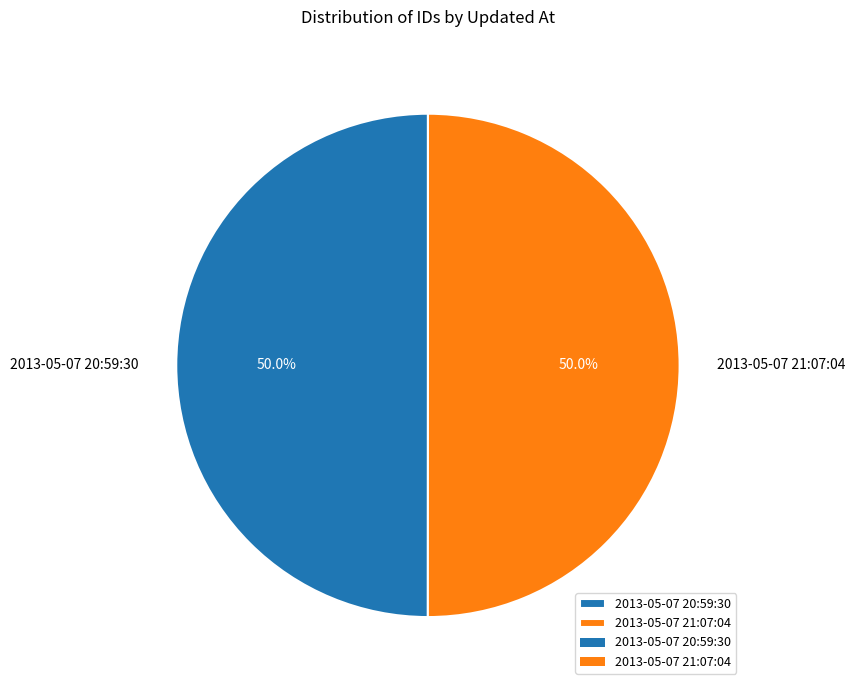

What is the ratio of the value at 2013-05-07 21:07:04 to the value at 2013-05-07 20:59:30?

1.0